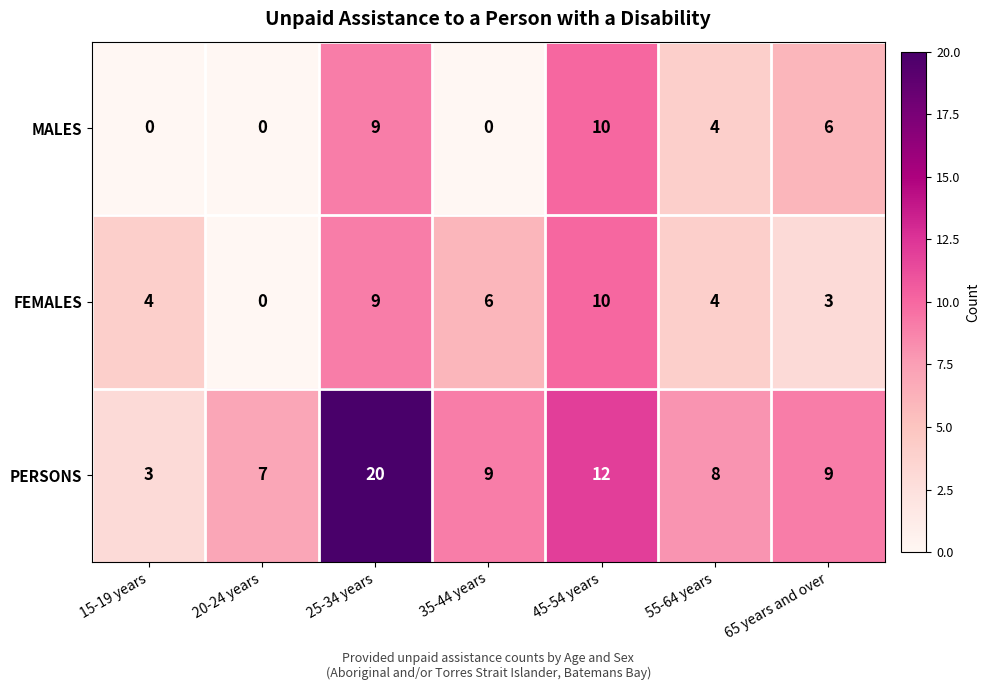

What is the total value across all series at 55-64 years?

16